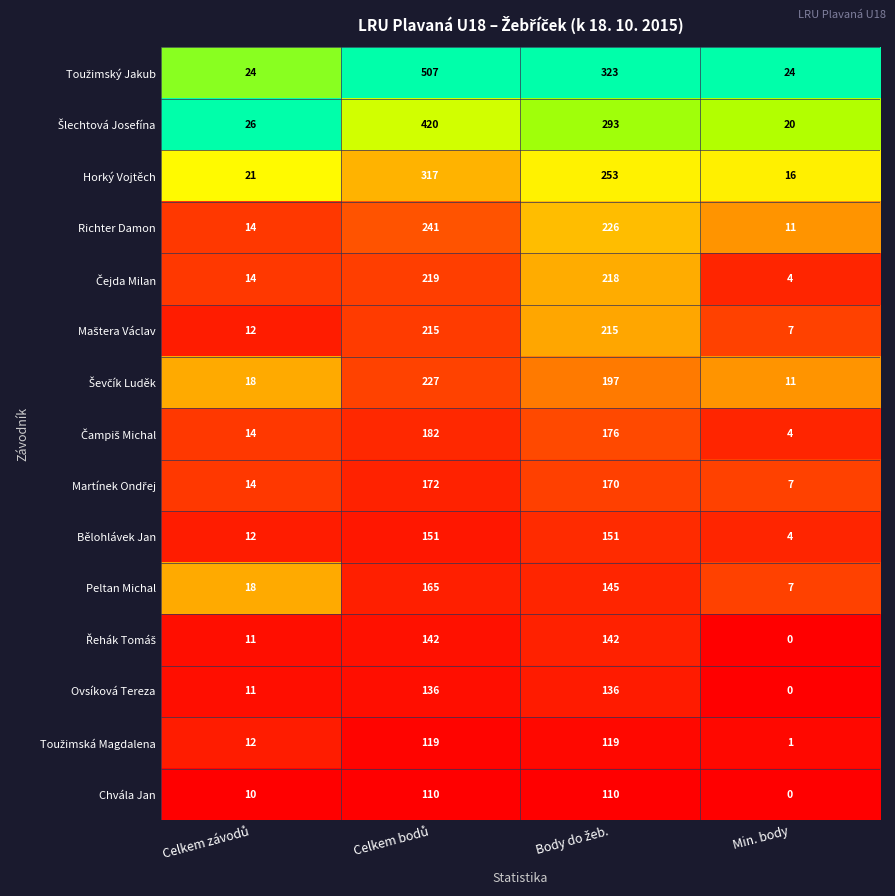

What is the average value of the Bělohlávek Jan series?

80